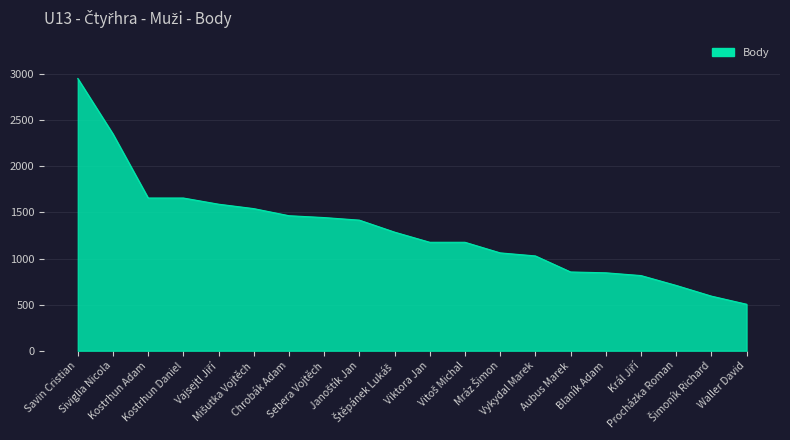

What is the smallest value displayed?

504